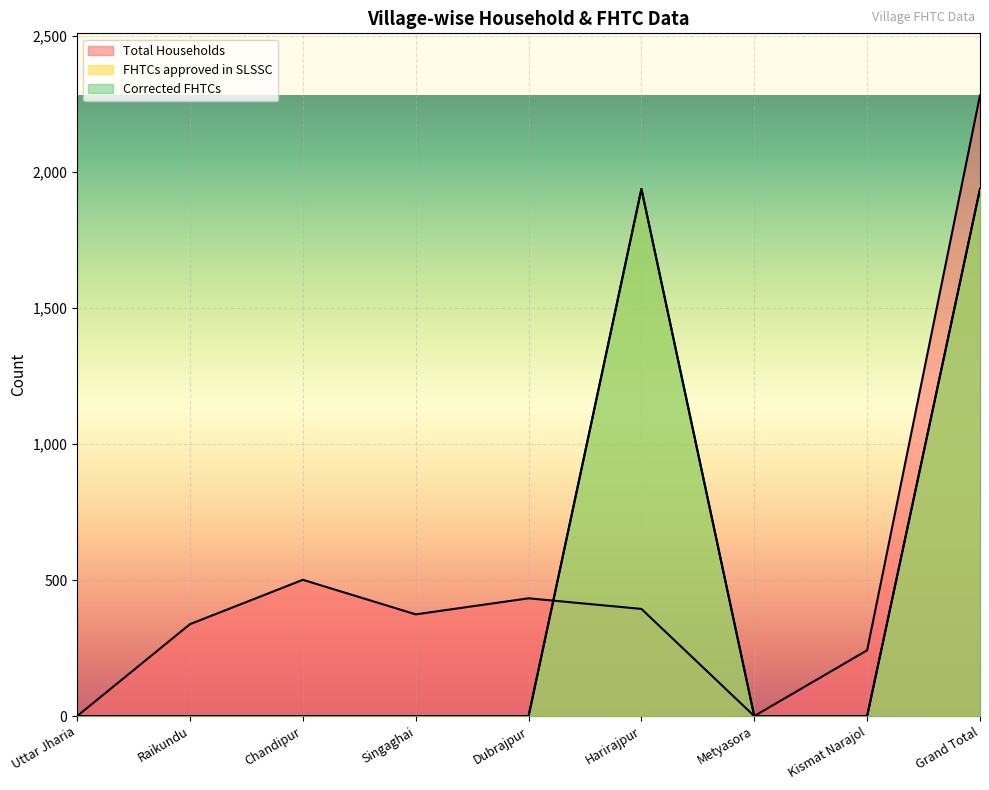

How many values in the Corrected FHTCs series exceed 0?

2